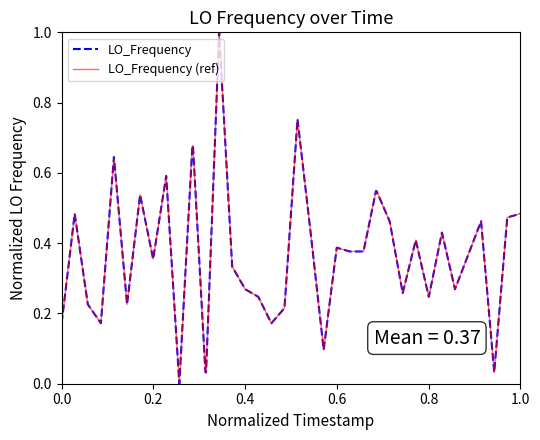

True or false: LO_Frequency (ref) and LO_Frequency intersect in this chart.

False